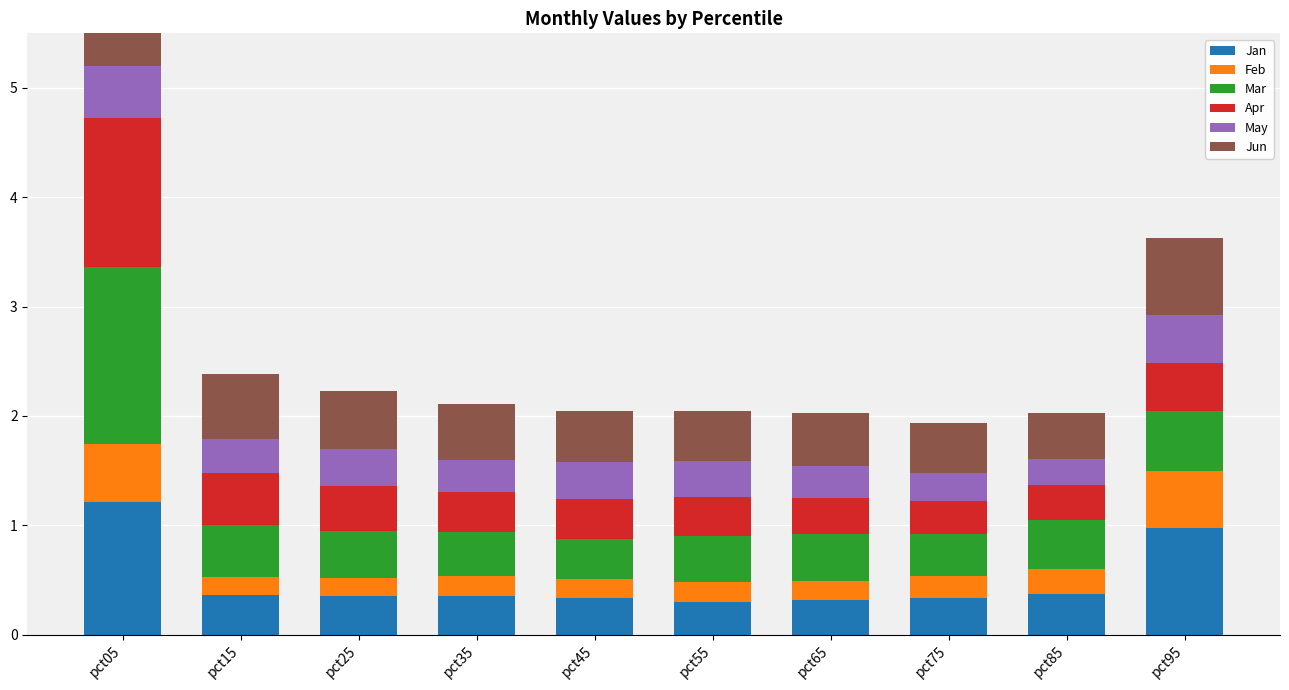

Which series has the largest total across all categories?

Jun